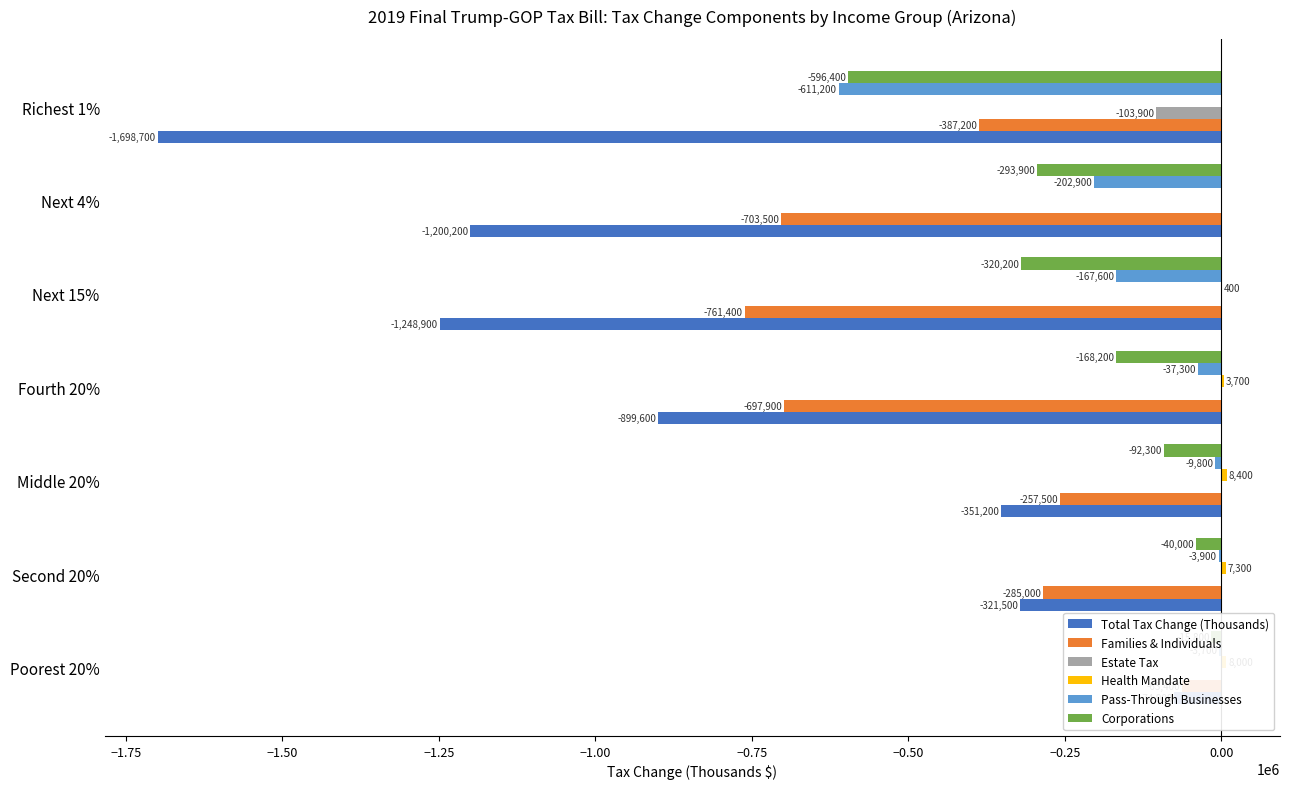

What is the difference between the second highest and minimum values in the Pass-Through Businesses series?

607300